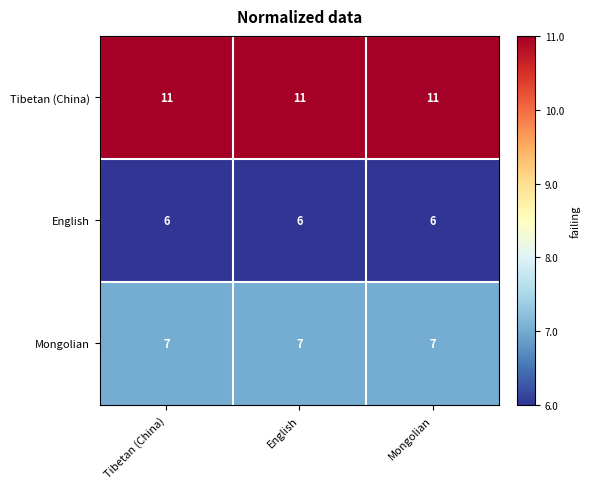

Which series has the largest total across all categories?

Tibetan (China)